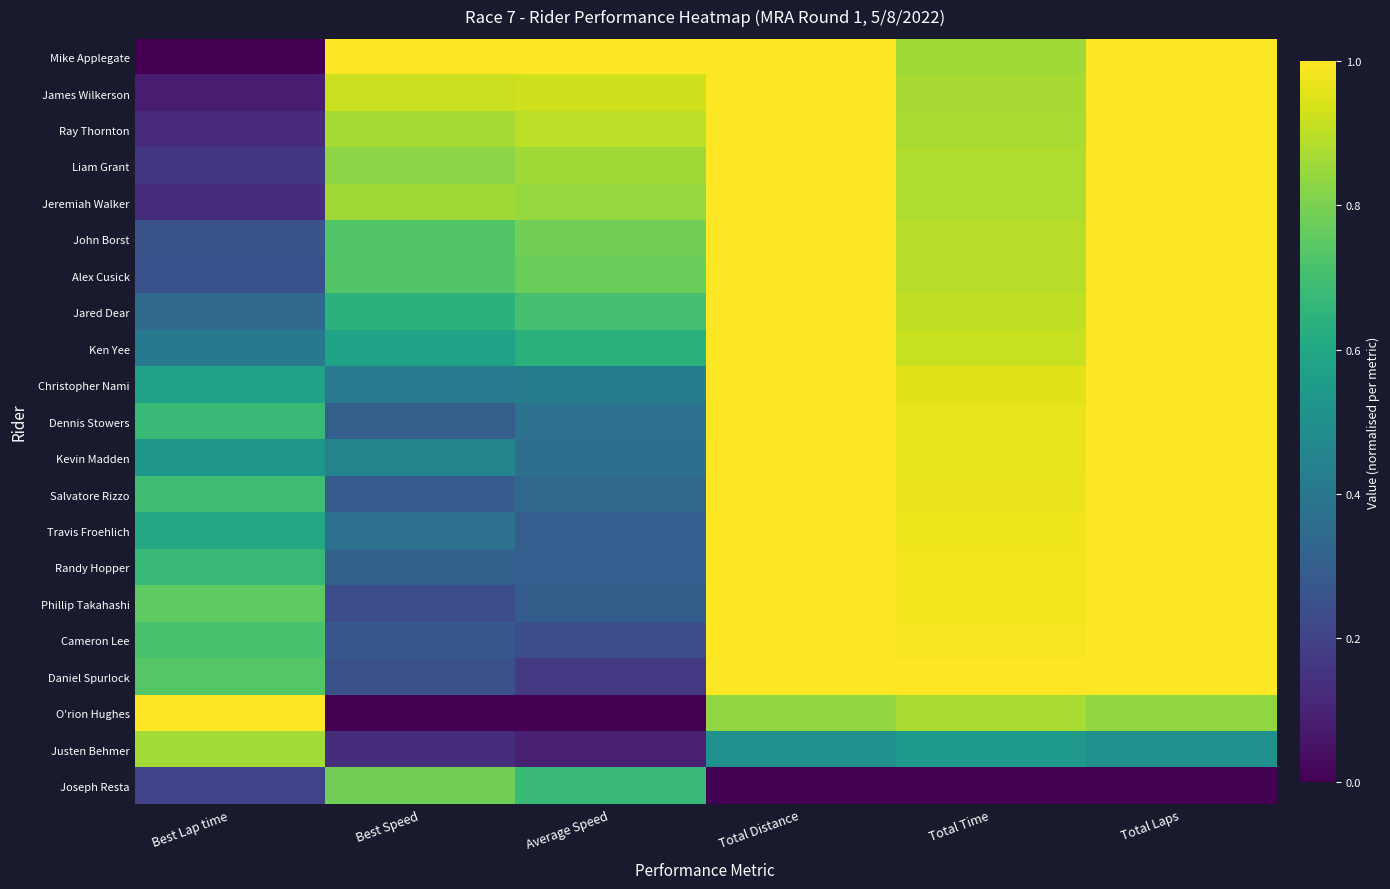

At how many categories does at least one series exceed 0?

6